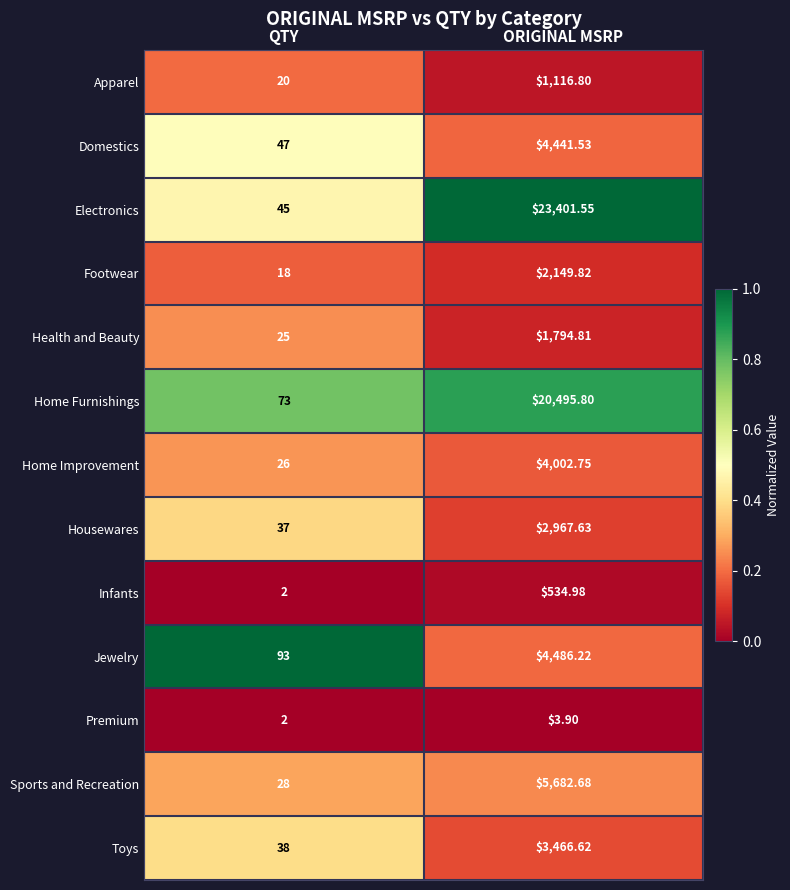

Which series has the widest spread of values?

Electronics